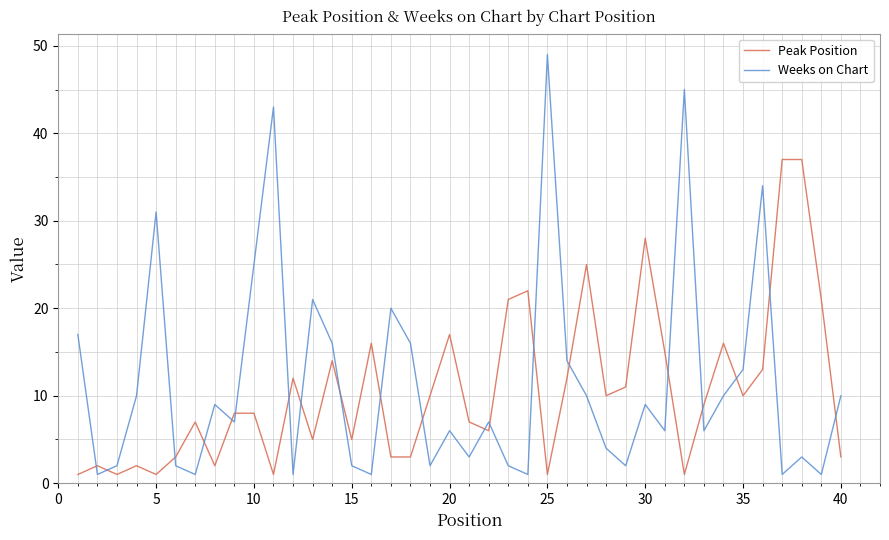

What is the minimum value for Weeks on Chart?

1